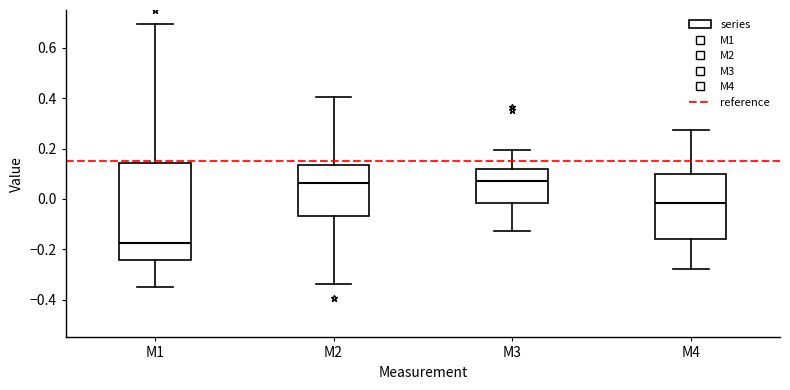

Which box is the tallest, from its lower edge to its upper edge?

M1